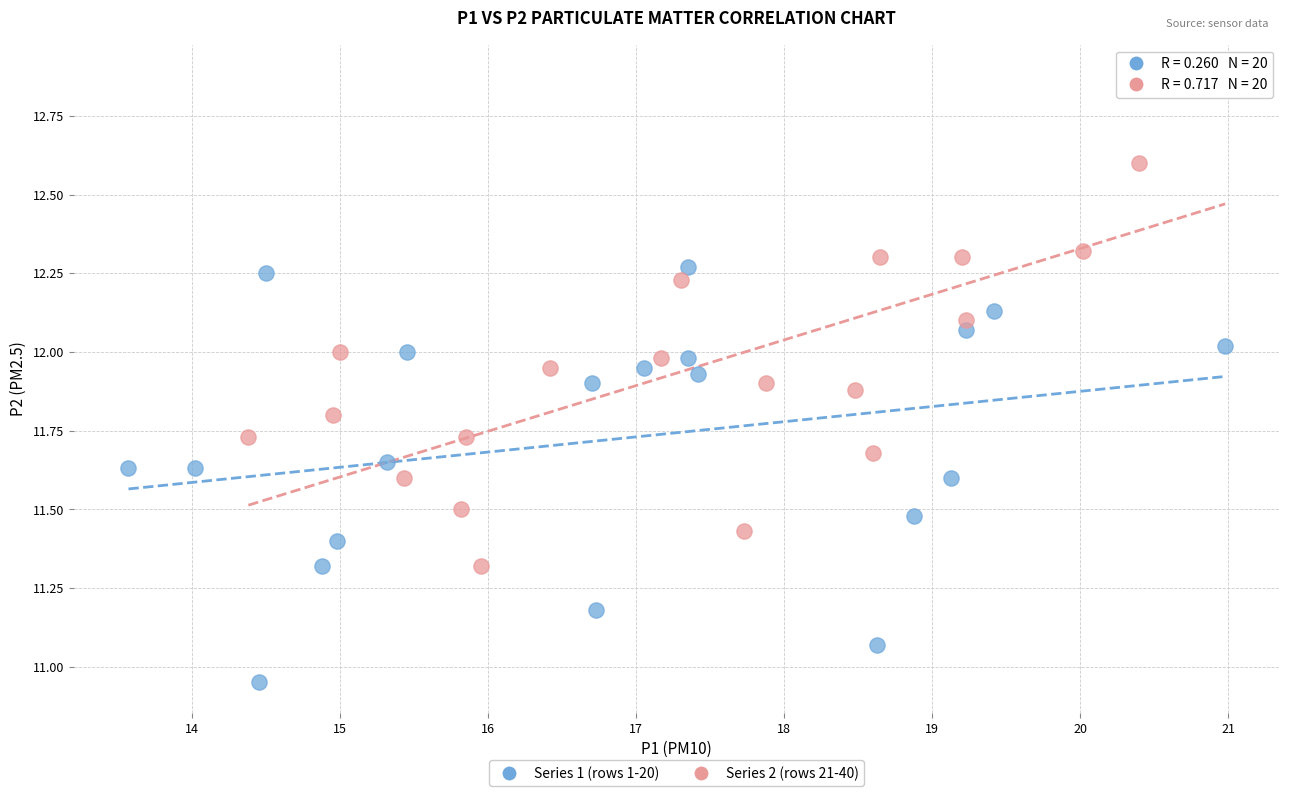

What are all the series names shown in the legend?

Series 1 (rows 1-20), Series 2 (rows 21-40)